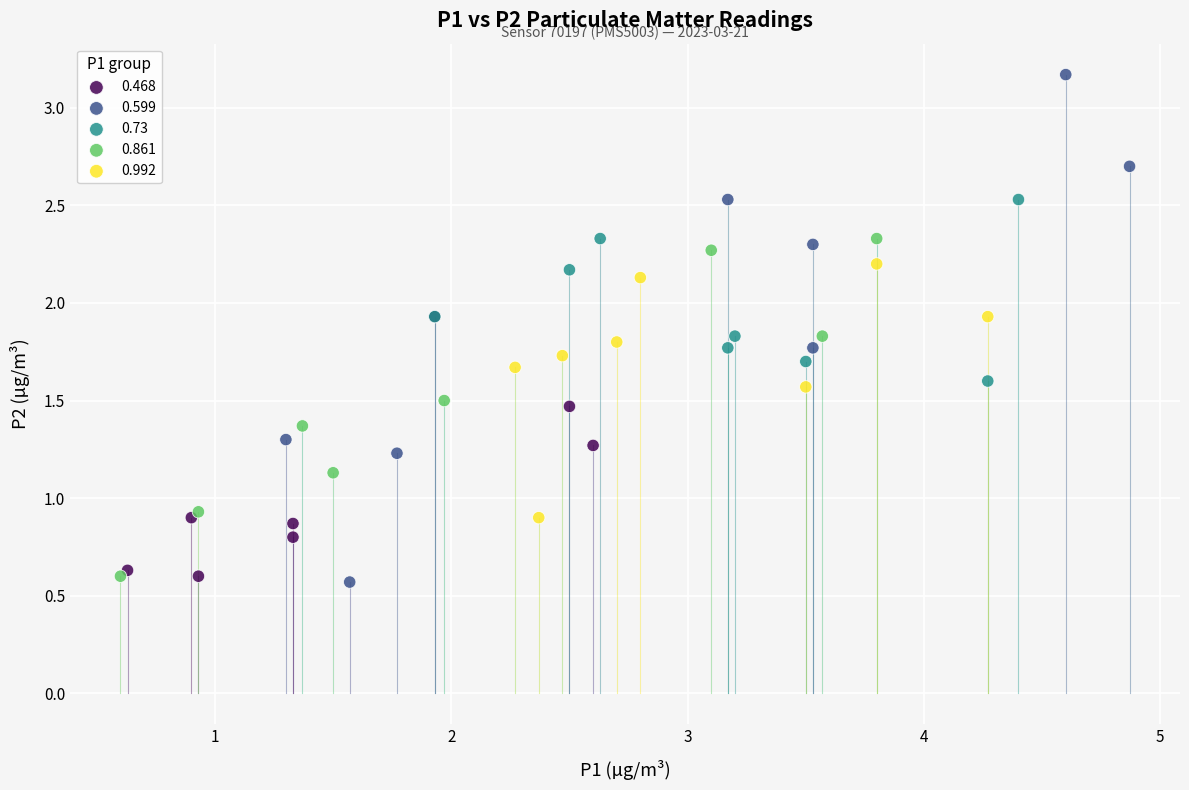

Which series has the largest Y range (max minus min)?

0.599